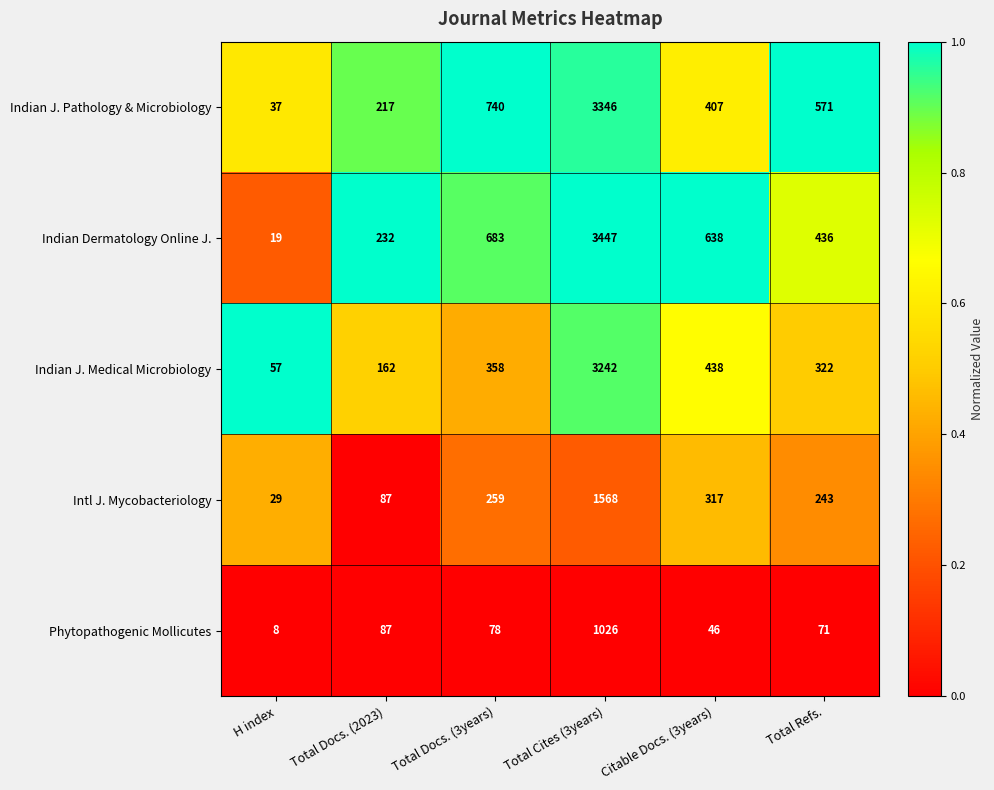

What is the sum of the Indian J. Pathology & Microbiology values at Total Cites (3years) and H index?

3383